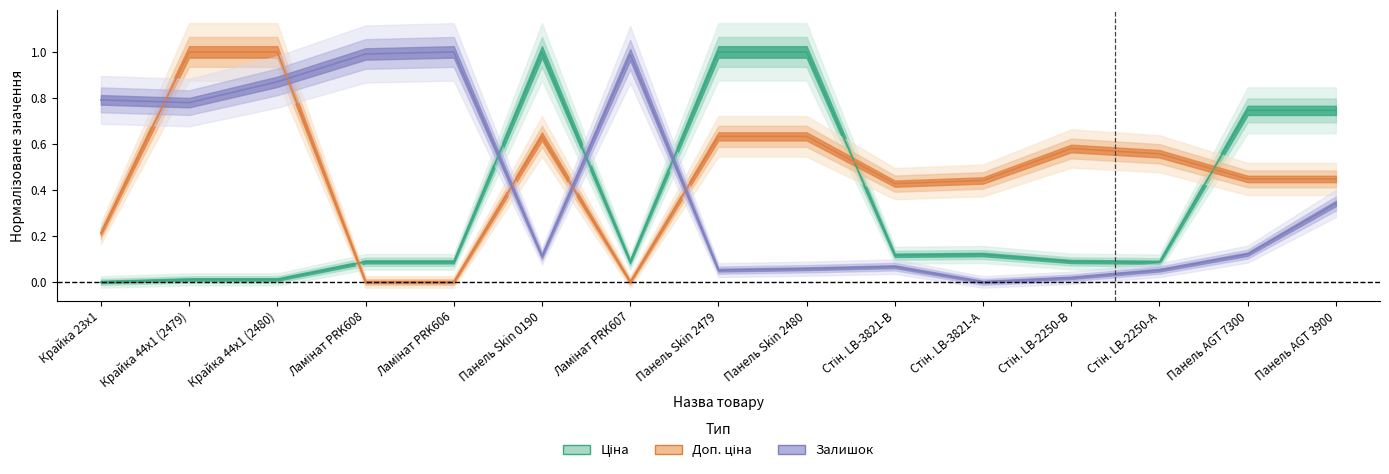

What is the difference between the second highest and minimum values in the Доп. ціна series?

1.0